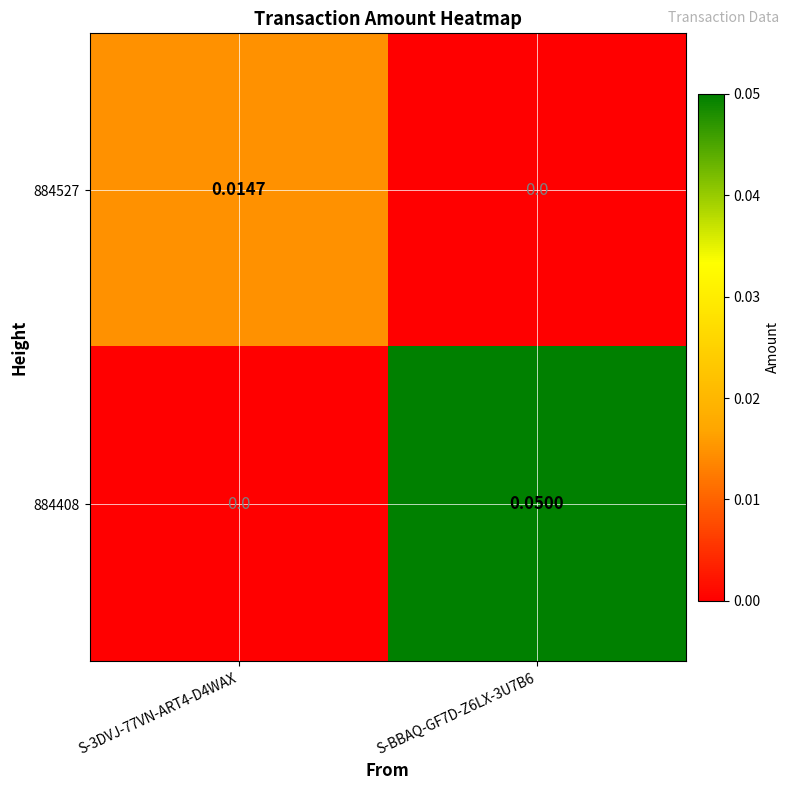

How many distinct data groups are displayed?

2